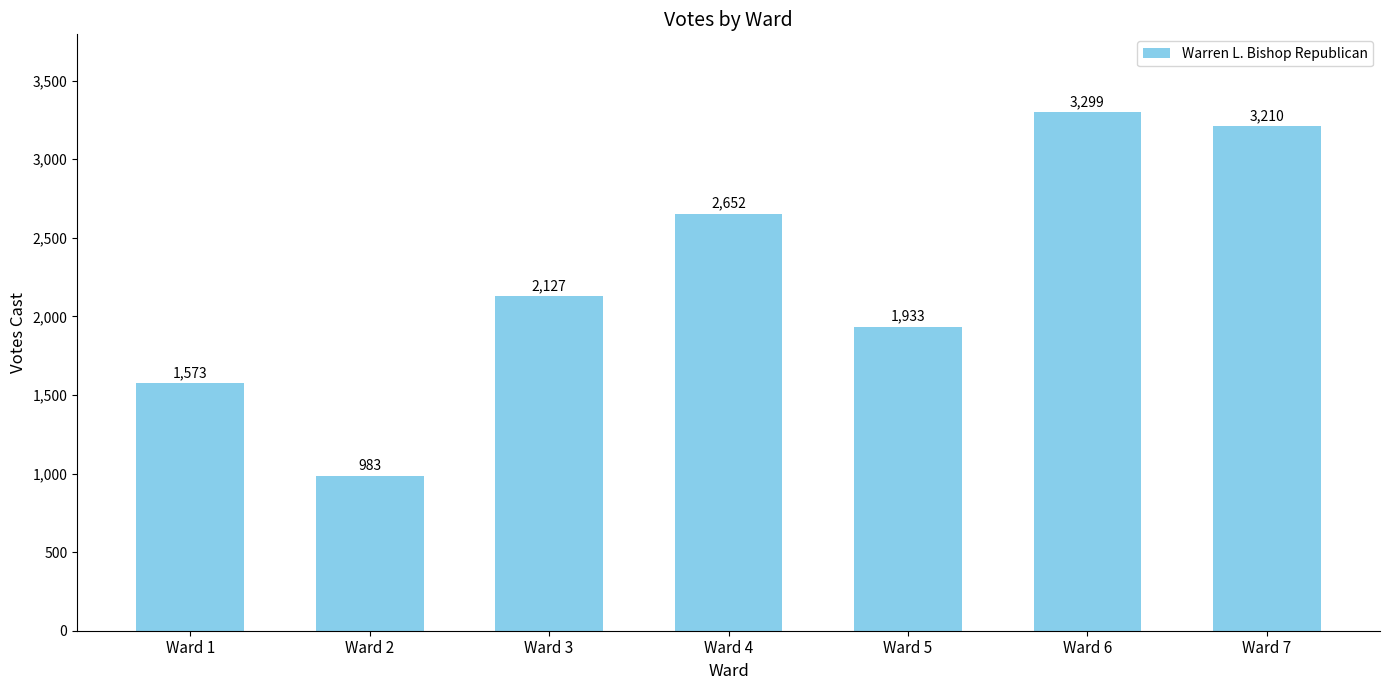

What is the greatest value displayed?

3299